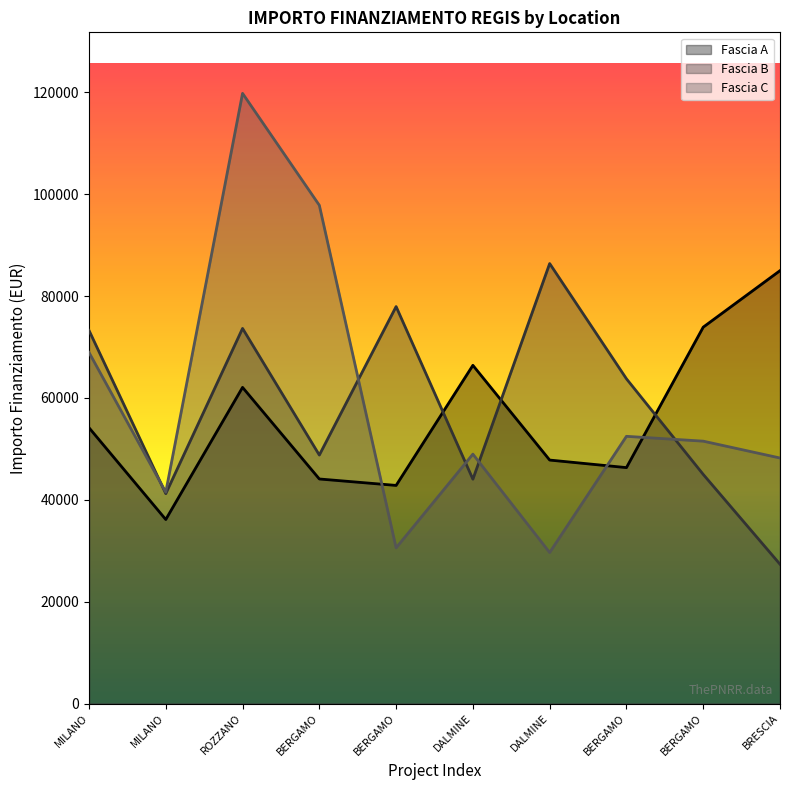

Reading right to left, transcribe all the data shown in this chart.

Fascia A: 84977.9	73886.6	46312.5	47794.5	66393.6	42816.5	44080.6	62062.4	36123.8	54144.9
Fascia B: 27342.9	44978.7	63747.5	86371.0	44036.1	77926.5	48776.3	73636.1	41196.6	73250.1
Fascia C: 48200.6	51504.7	52455.4	29640.7	48957.9	30558.8	97812.0	119783.4	41496.0	68925.6